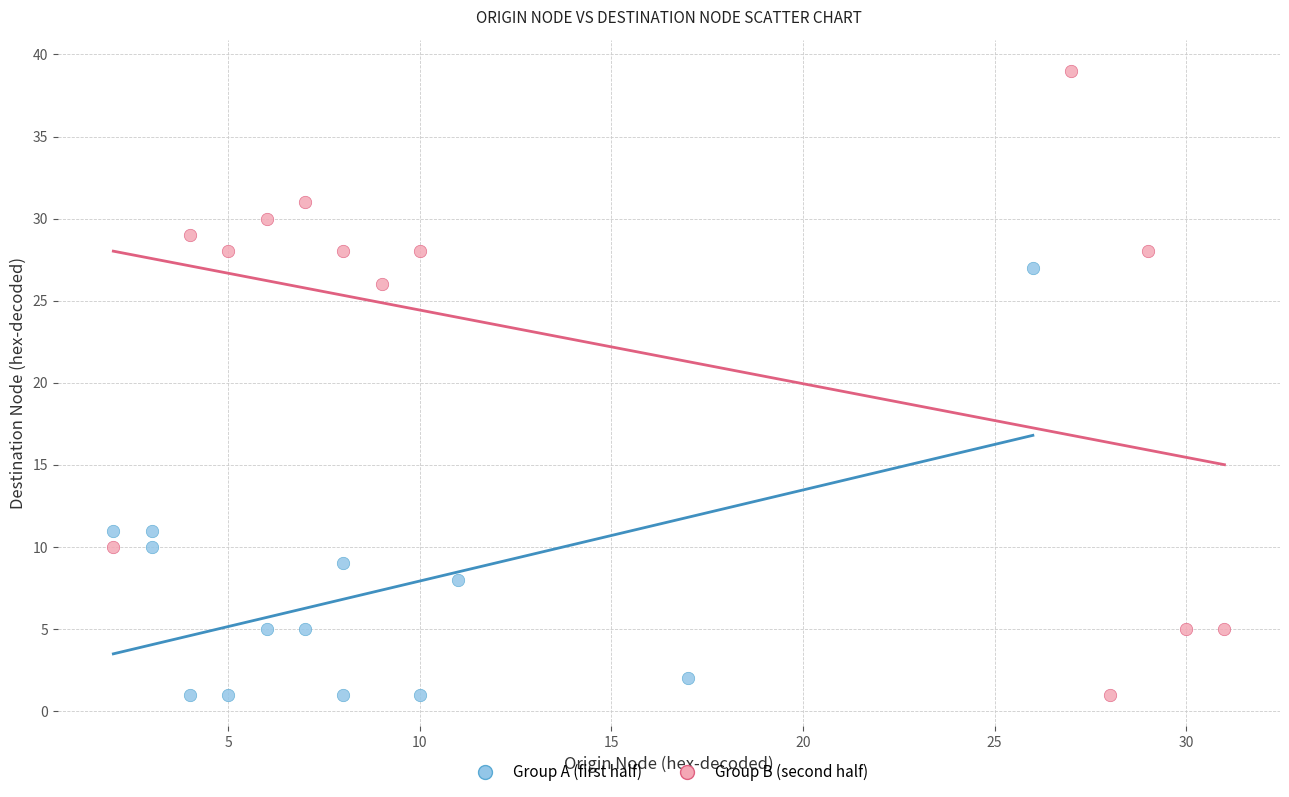

Which series has the largest Y range (max minus min)?

Group B (second half)